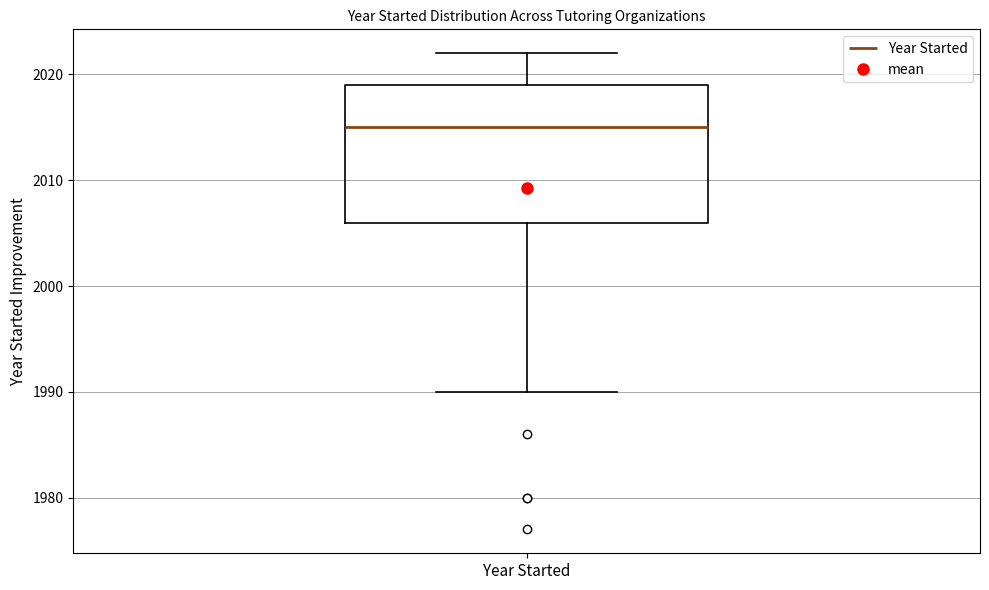

Read this box plot against the y-axis: the position of the median line, the range covered by the box, and the ends of both whiskers. The values are not printed on the chart, so give them approximately, as read against the axis.

median 2015, box 2006 to 2019, whiskers 1990 to 2022